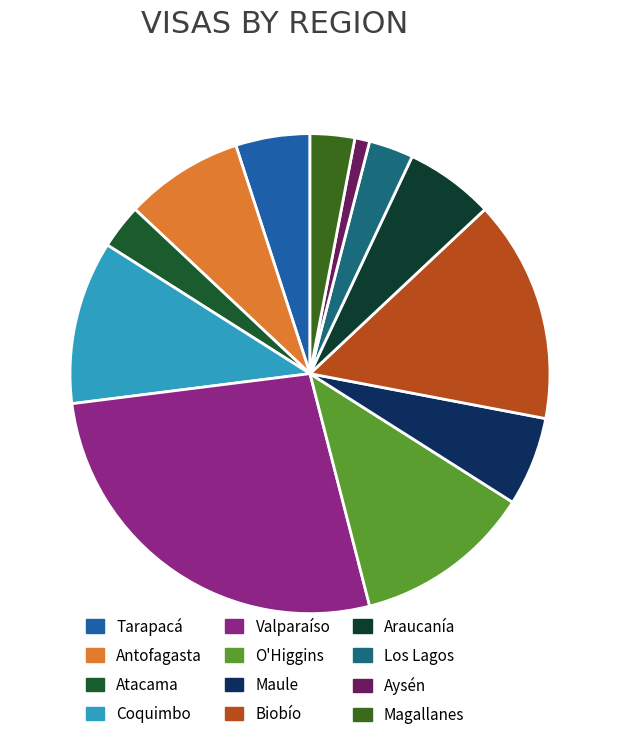

What percentage do Maule and Araucanía together represent?

12.0%